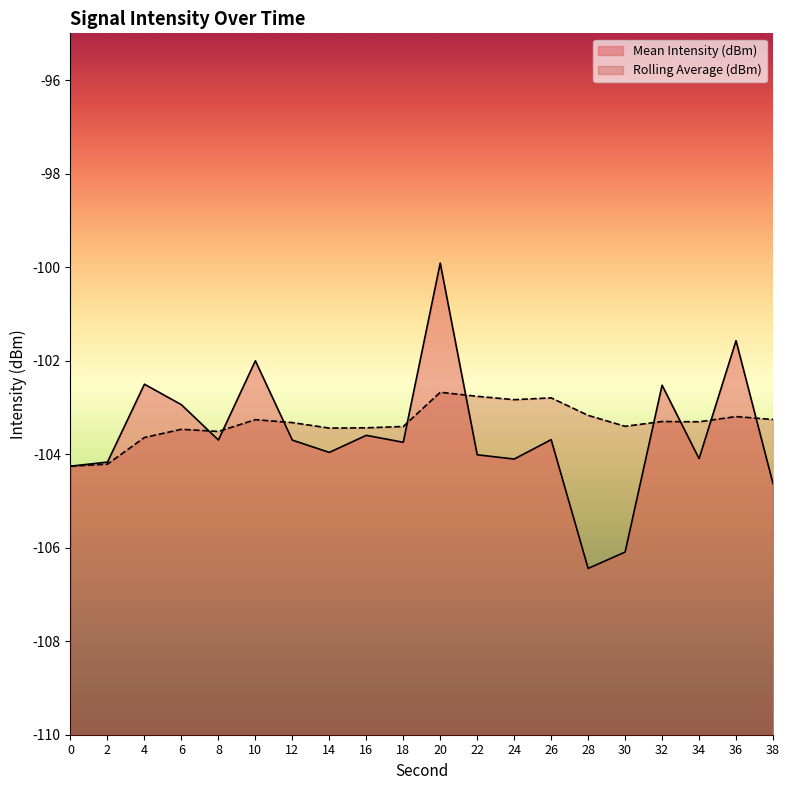

What is the minimum value shown in the chart?

-106.4